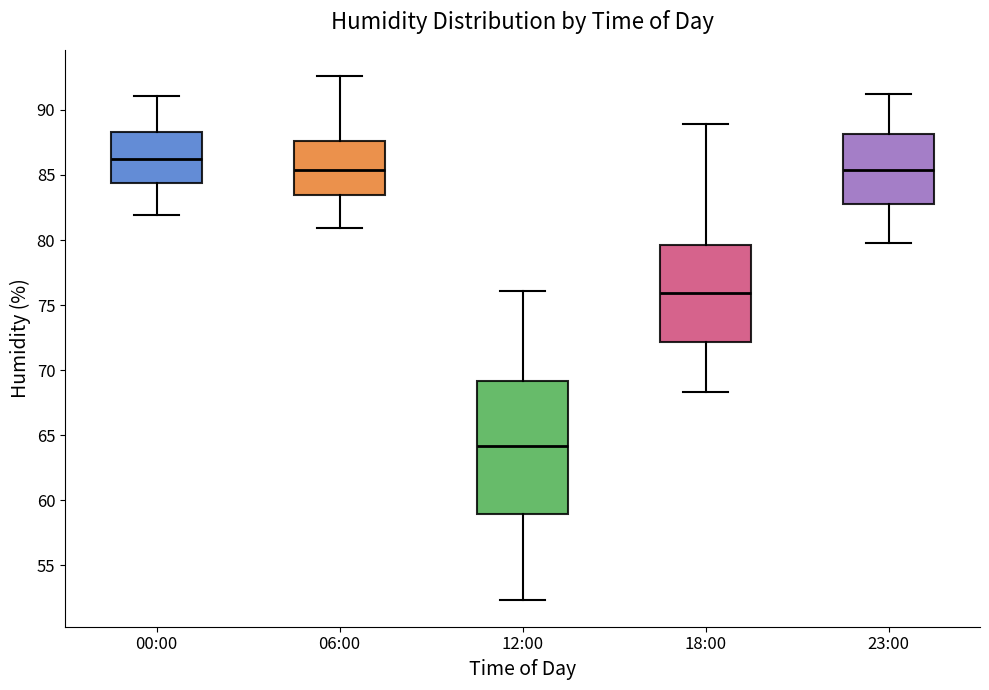

Where does the lower whisker of the box for 23:00 end on the y-axis? The values are not printed on the chart, so give them approximately, as read against the axis.

80.0